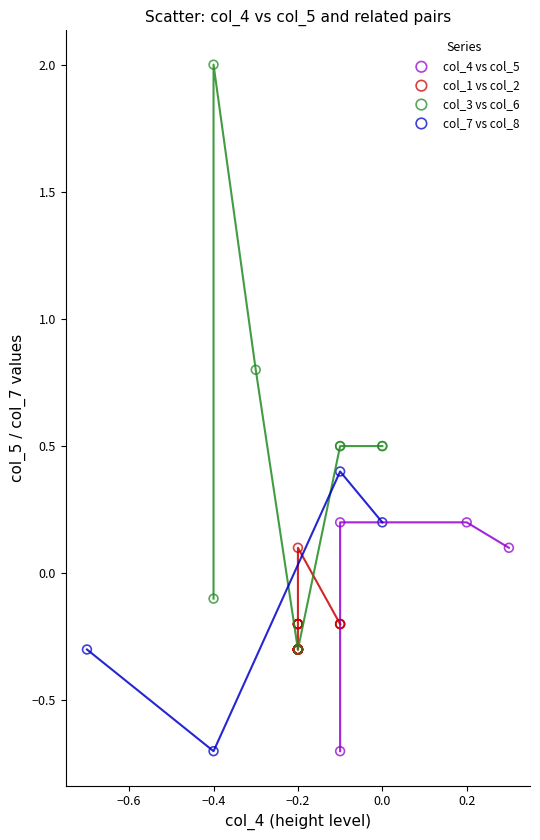

Which series has the widest spread of Y values?

col_3 vs col_6